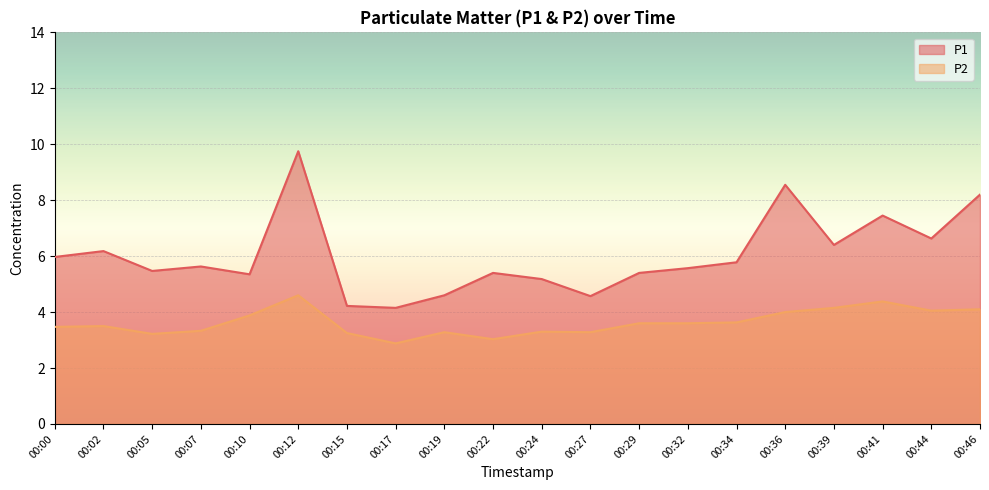

Rank the series at 00:10 from highest to lowest value.

P1, P2